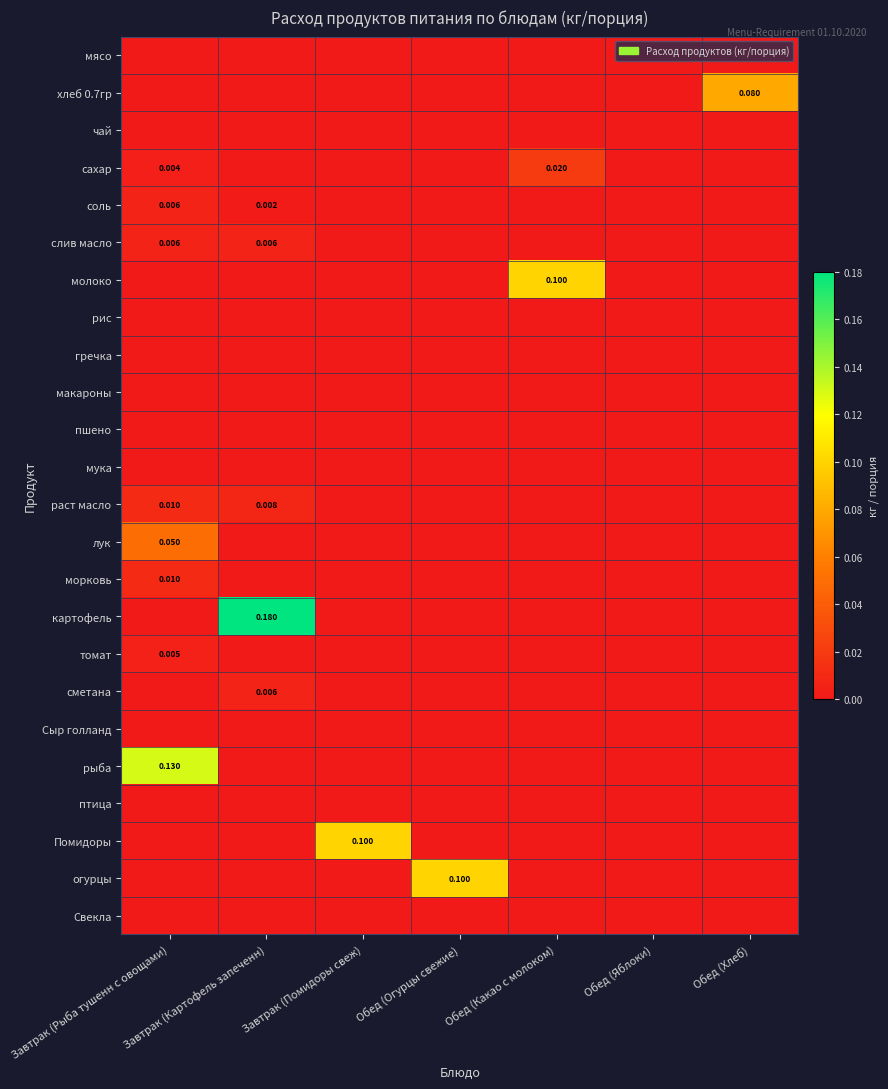

What is the difference between the highest and lowest values at Обед (Огурцы свежие)?

0.1